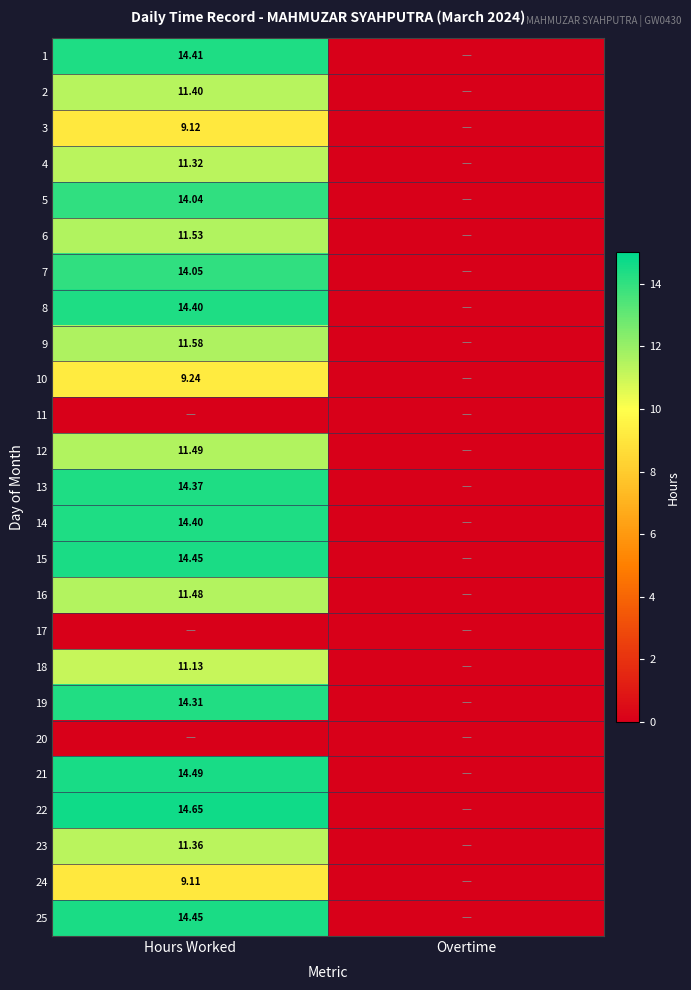

What is the highest value of the 2 series?

11.4